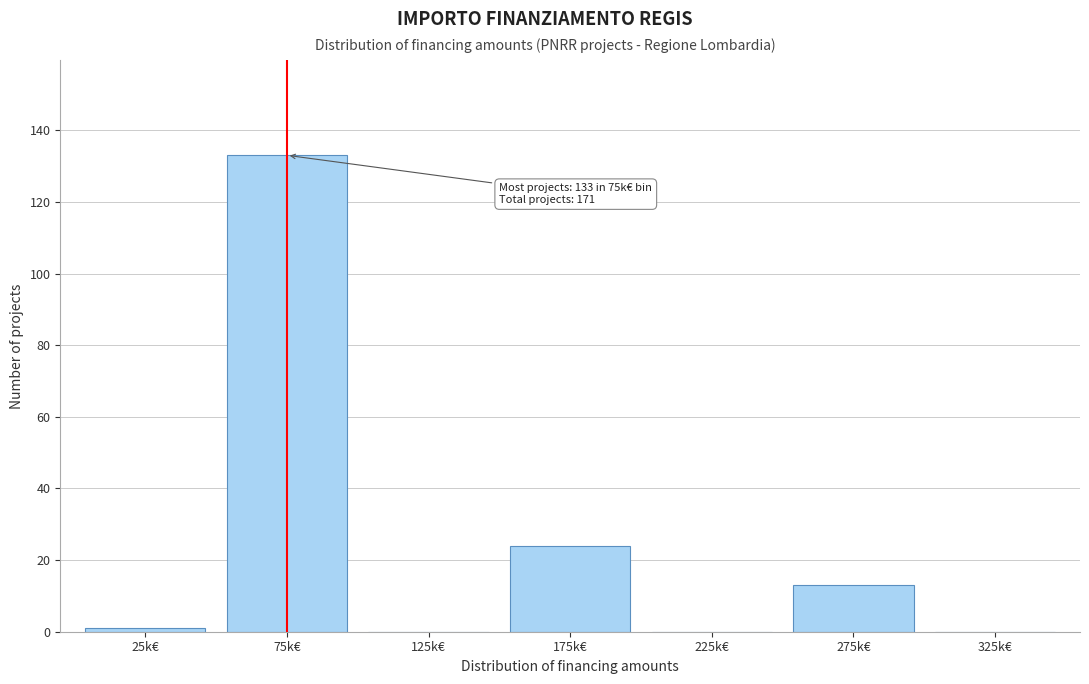

Reading left to right, extract all data points from this chart.

25k€=1	75k€=133	125k€=0	175k€=24	225k€=0	275k€=13	325k€=0